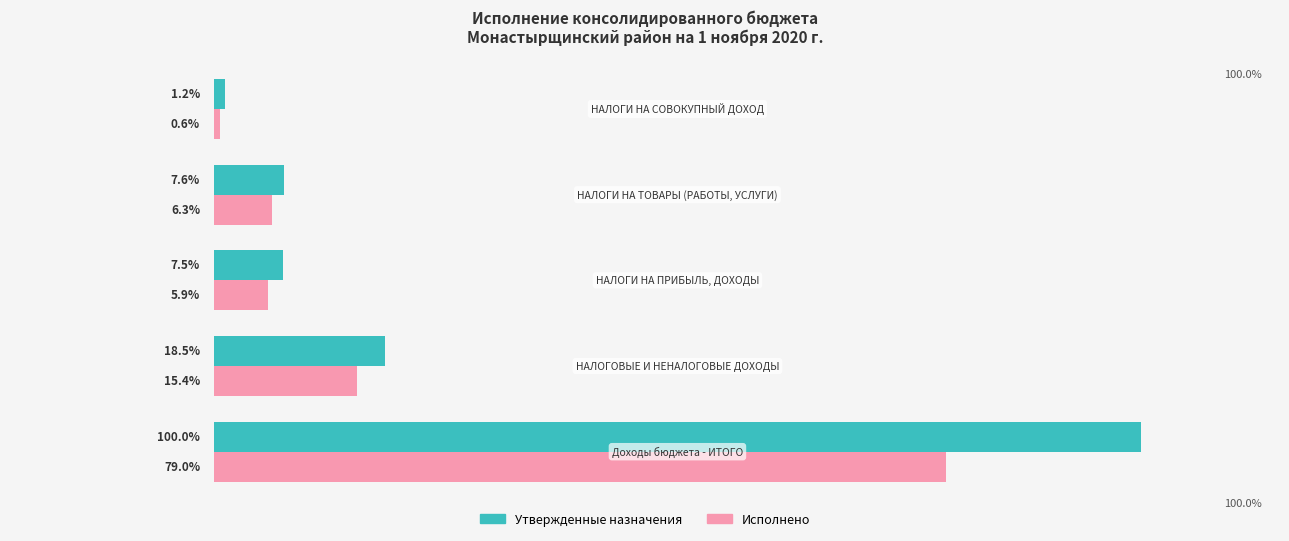

Which series has the largest total across all categories?

Утвержденные назначения